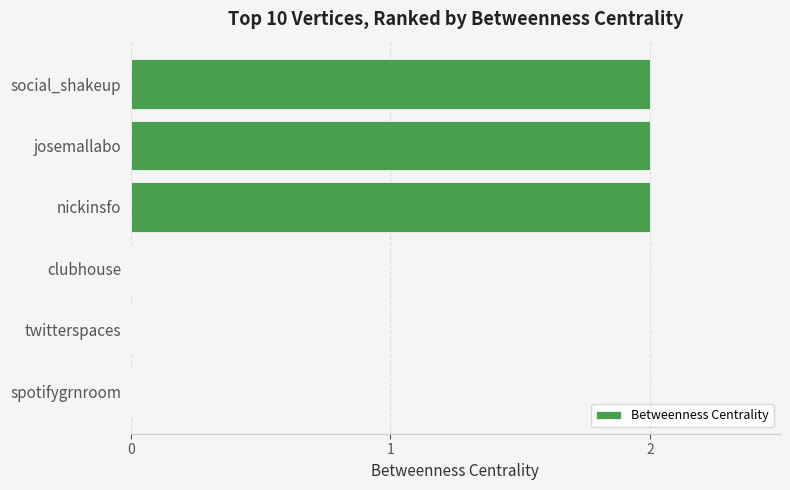

Which has a higher value, twitterspaces or social_shakeup?

social_shakeup